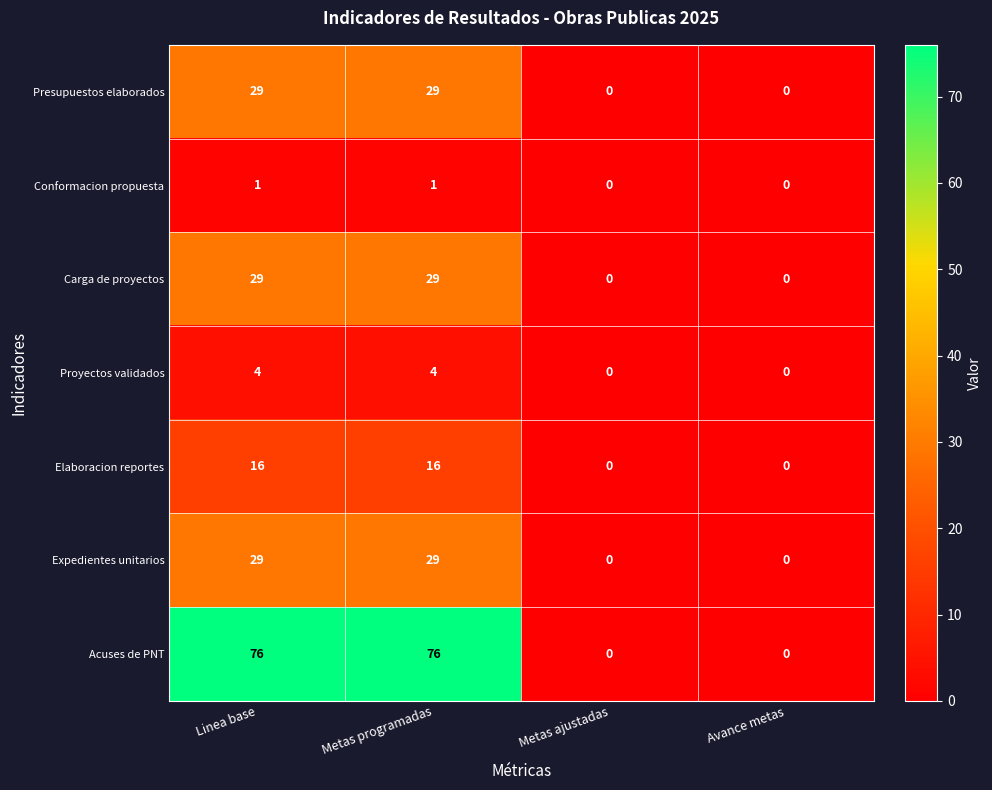

What is the difference between the second highest and minimum values in the Proyectos validados series?

4